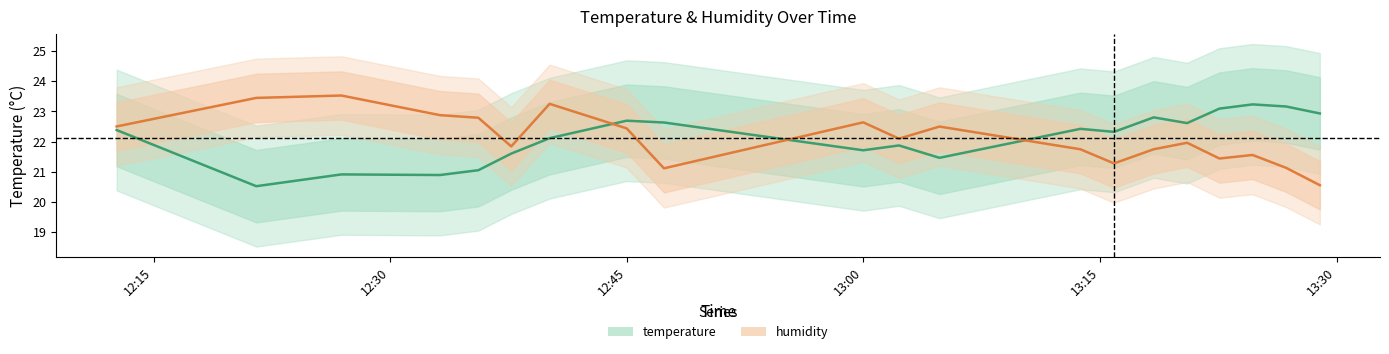

Which series has the widest spread of values?

humidity